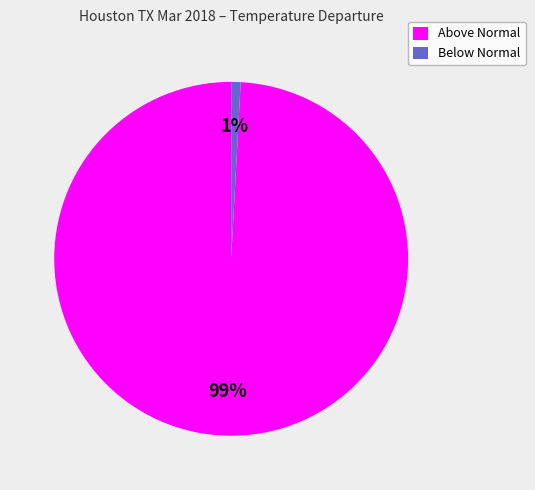

Which category accounts for the majority?

Above Normal